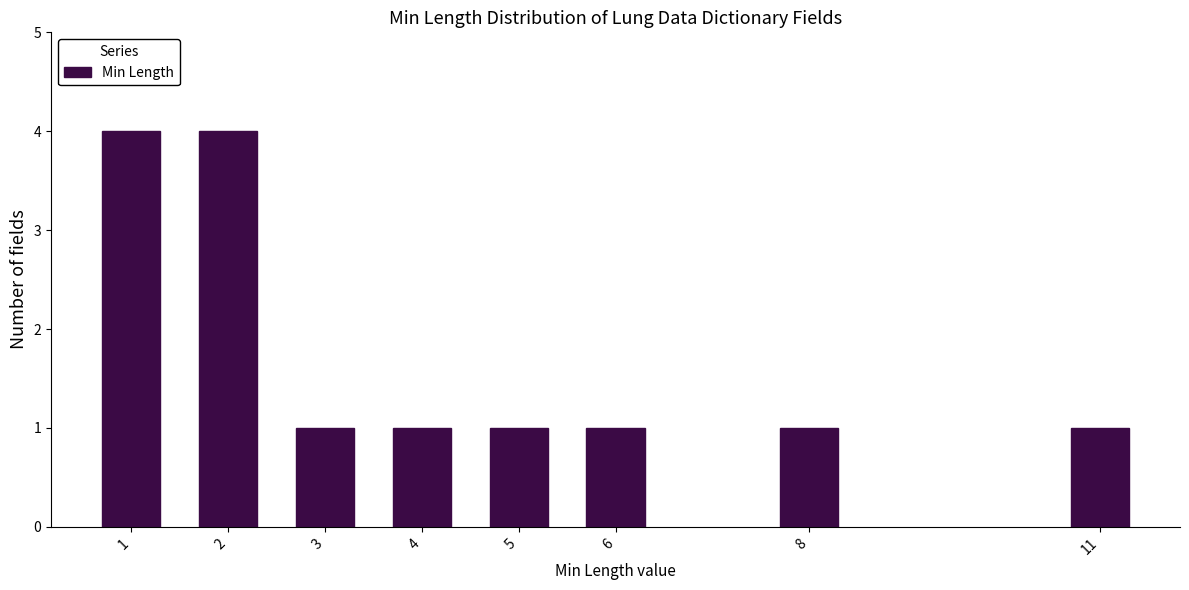

Reading left to right, extract all data points from this chart.

4	4	1	1	1	1	1	1